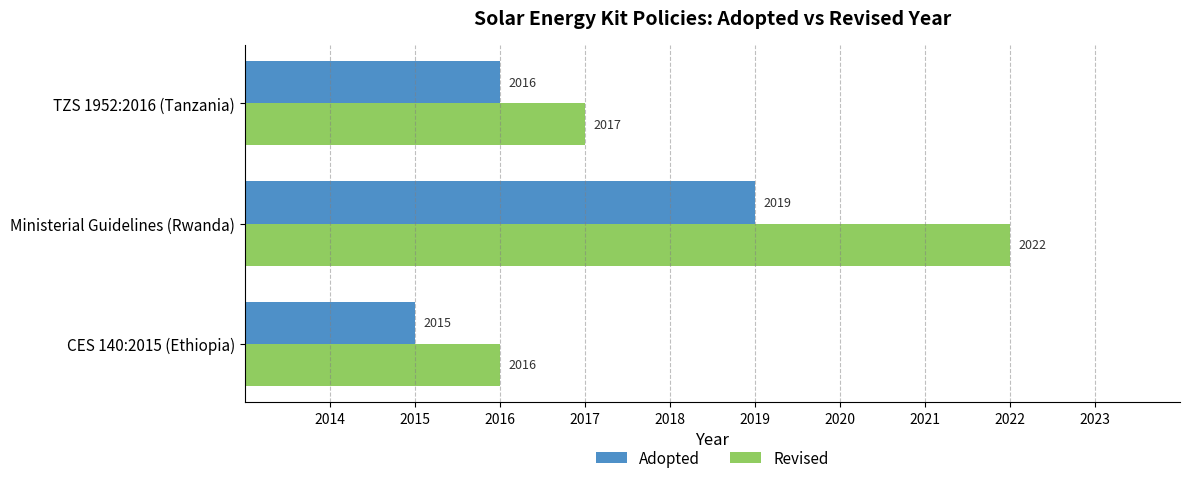

What is the total value across all series at TZS 1952:2016 (Tanzania)?

4033